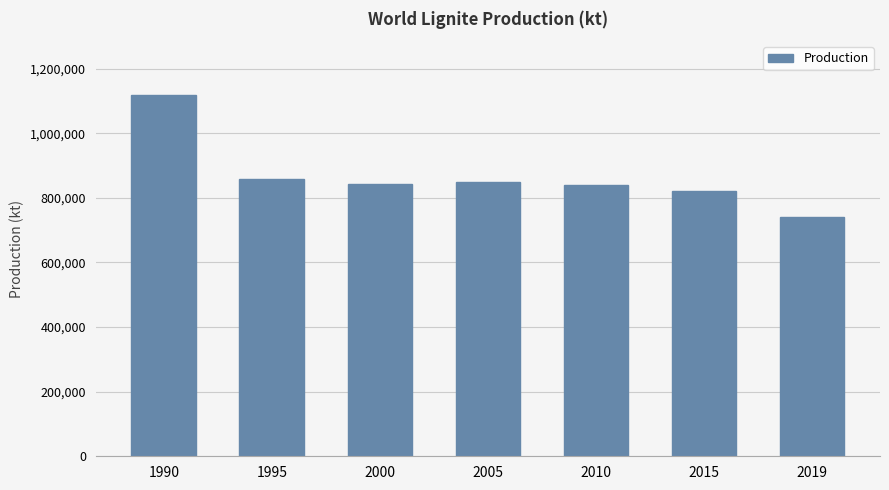

What is the minimum value shown in the chart?

739317